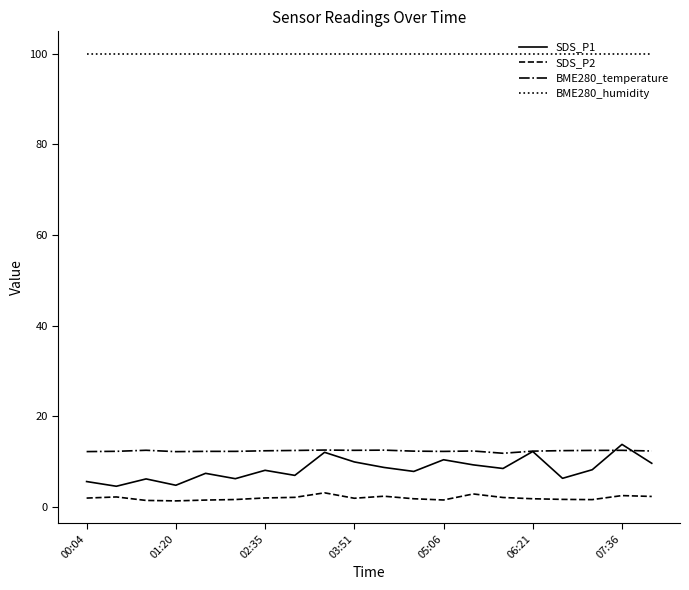

Which series has the largest range (max minus min)?

SDS_P1